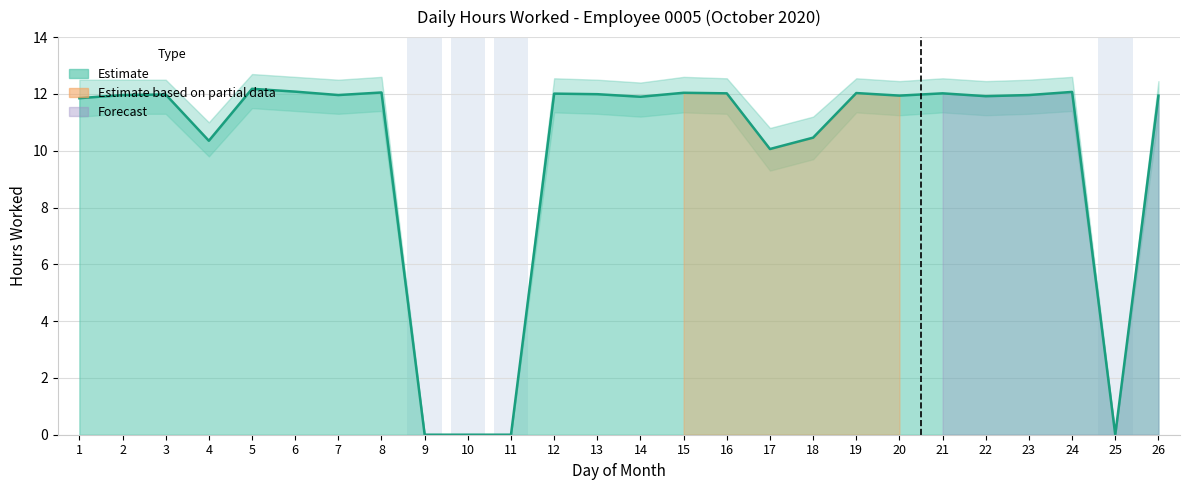

Does the chart contain any negative values?

No